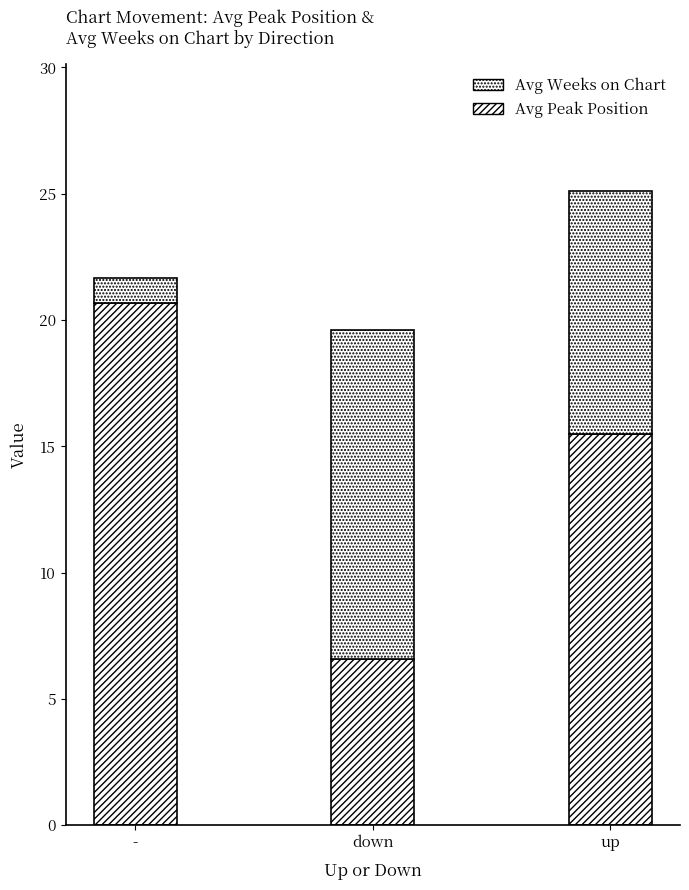

Does the chart contain any negative values?

No